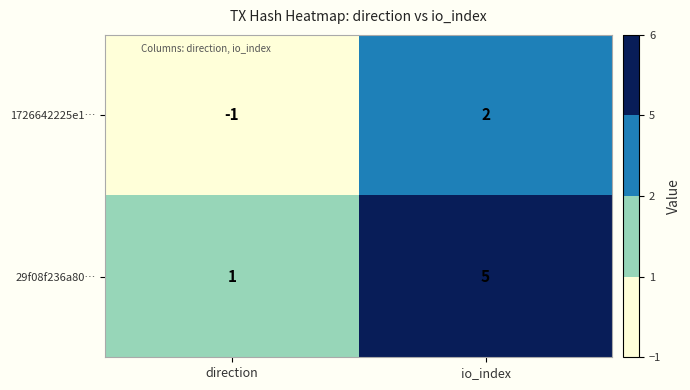

What is the maximum value shown in the chart?

5